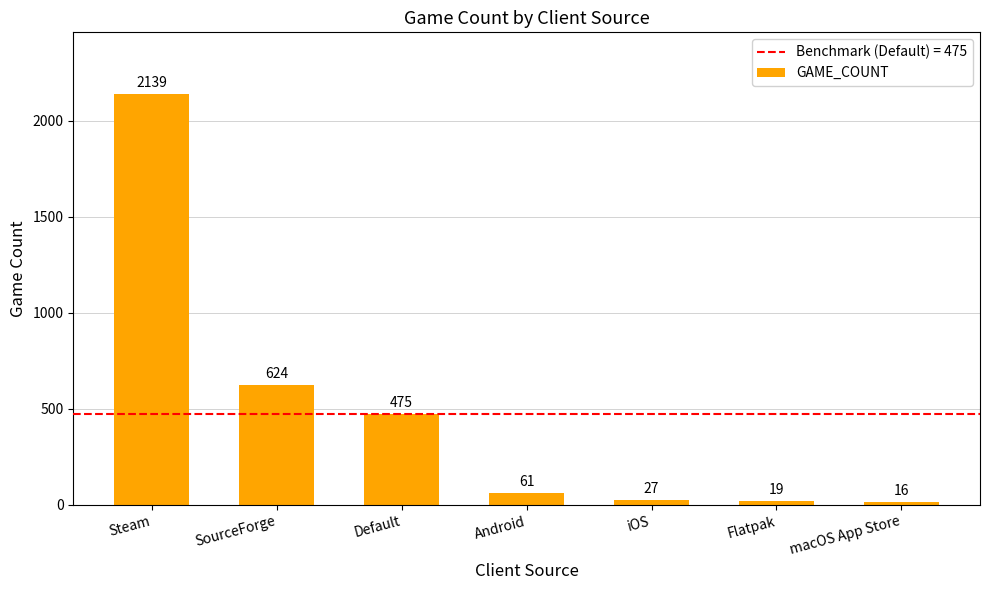

Where is the data nearest to the value 1077?

SourceForge